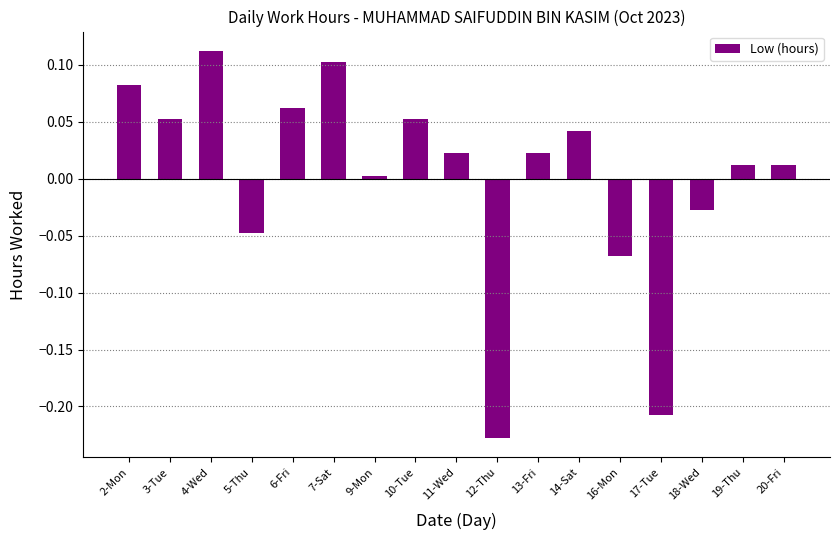

Which has a higher value, 11-Wed or 2-Mon?

2-Mon